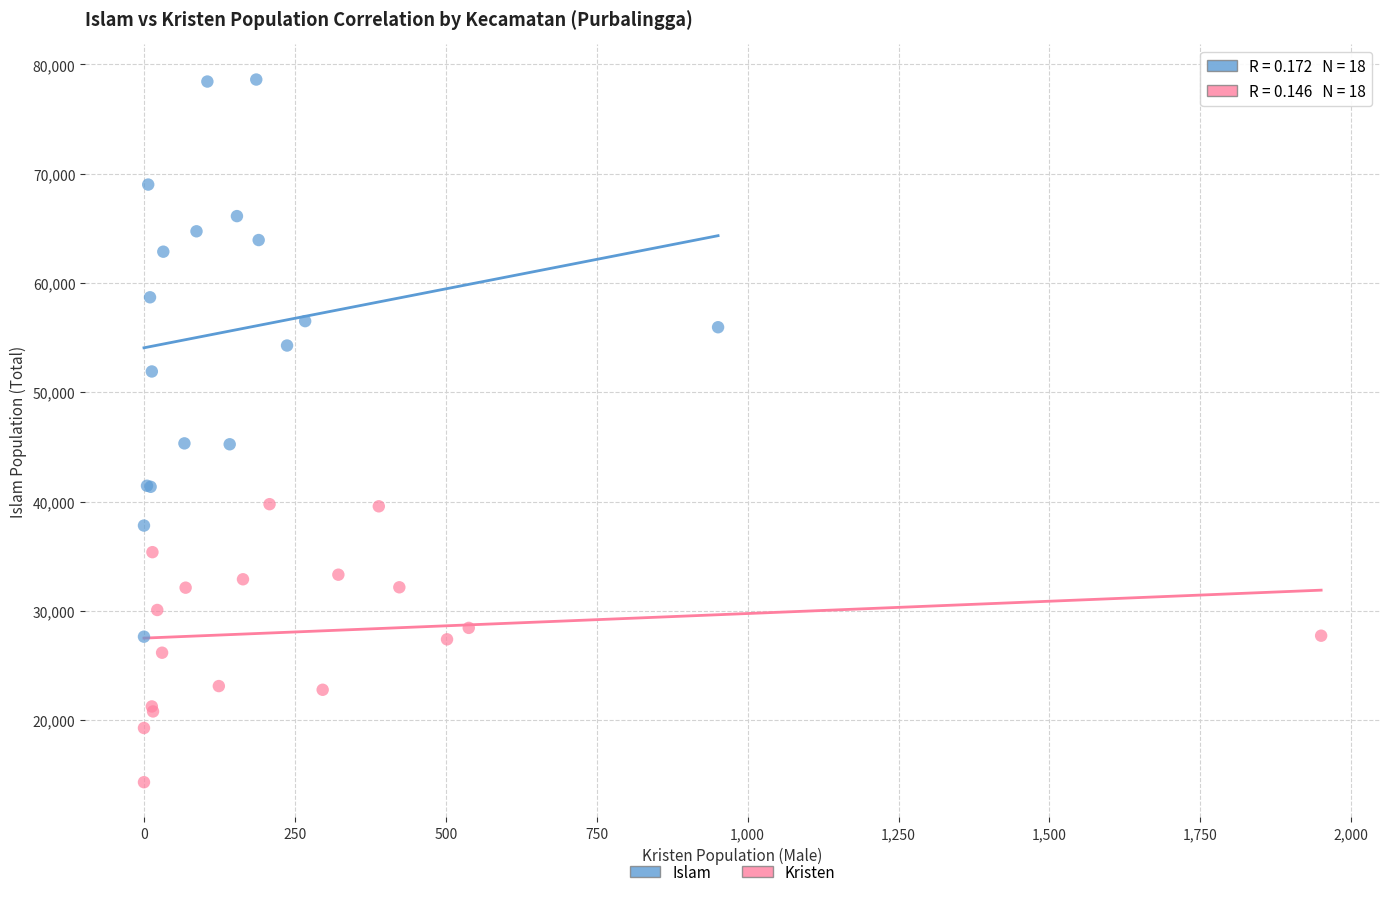

What are all the series names shown in the legend?

Islam, Kristen